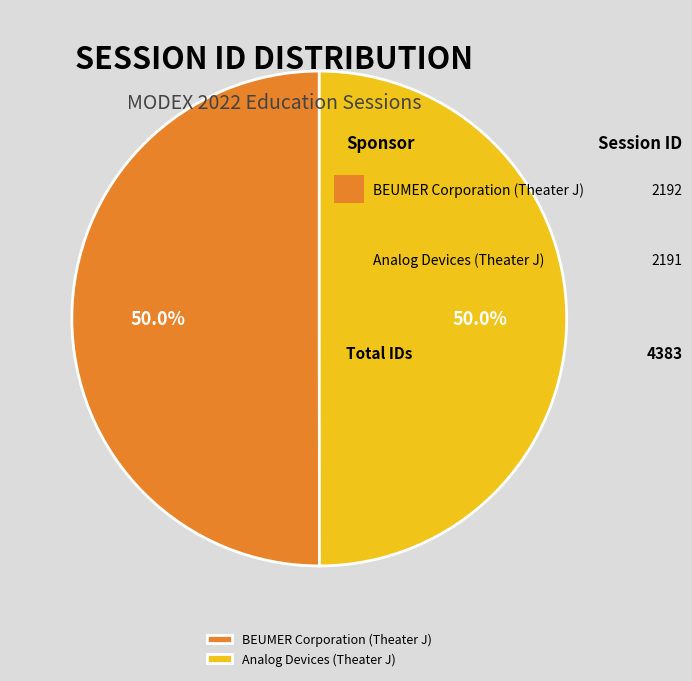

To the nearest percent, what is the average slice percentage?

50%